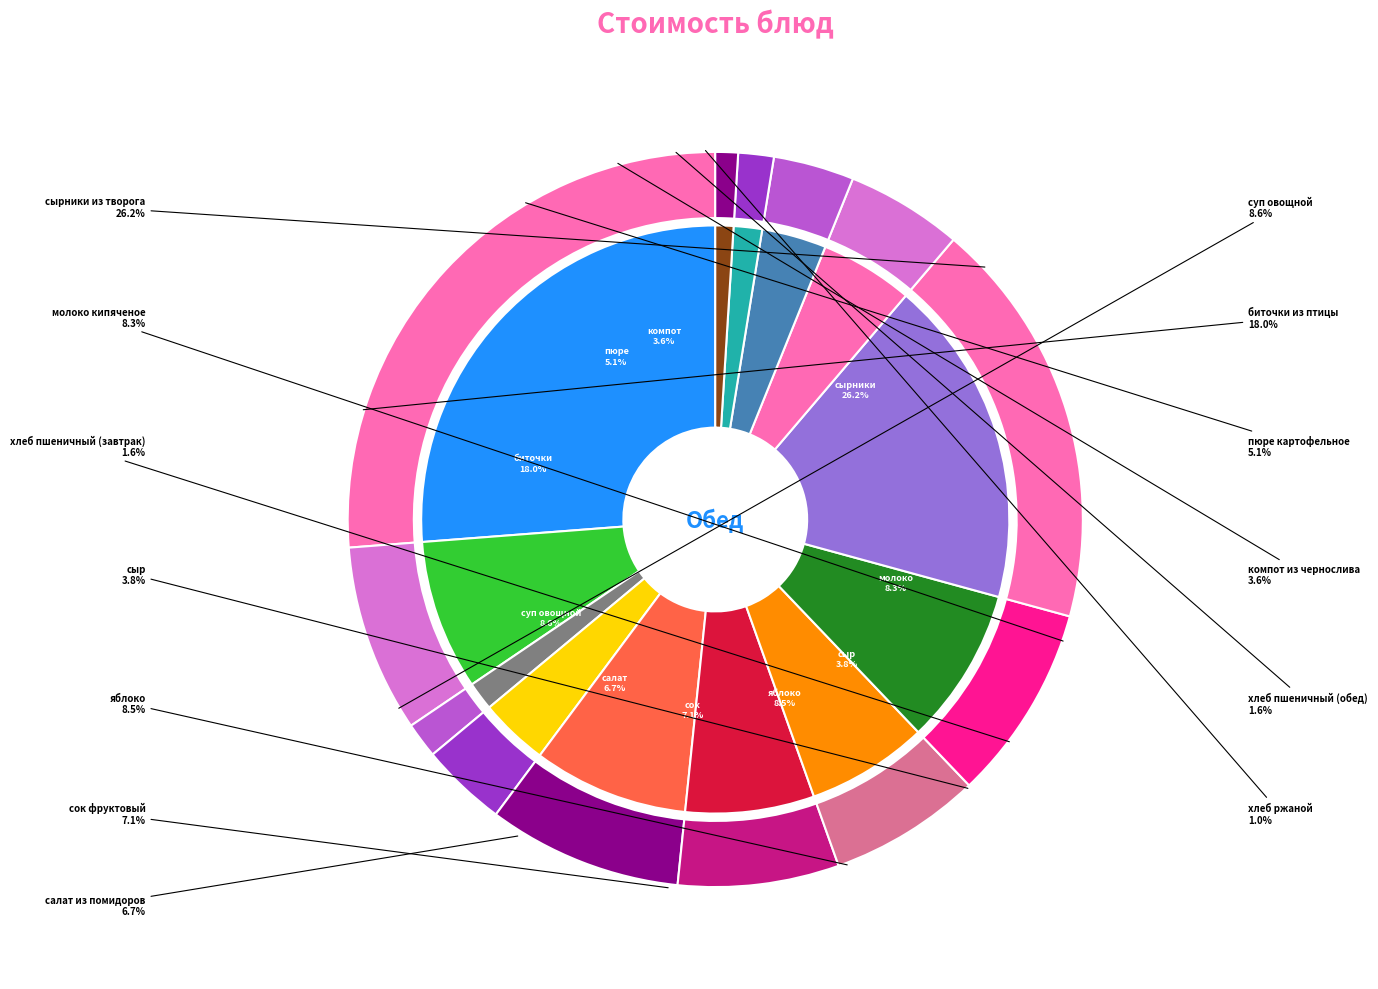

What is the ratio of the value at сыр to the value at биточки из птицы?

0.2